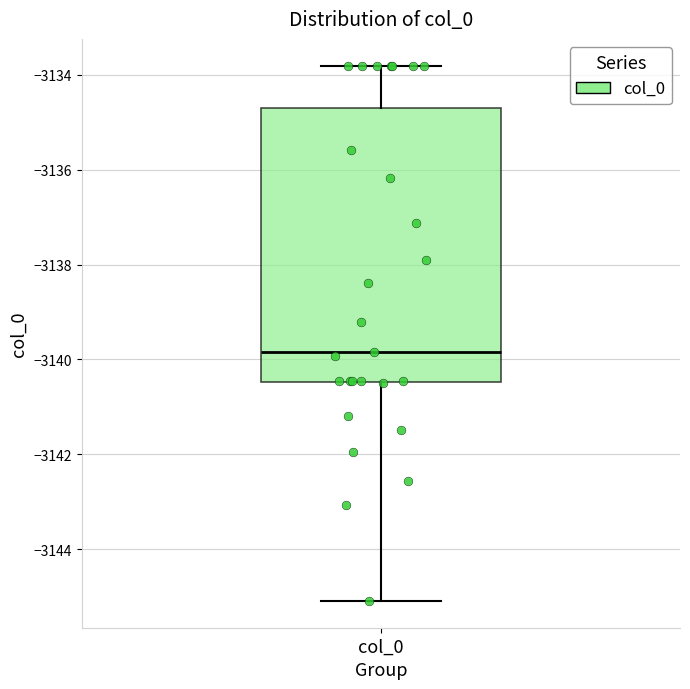

Read this box plot against the y-axis: the position of the median line, the range covered by the box, and the ends of both whiskers. The values are not printed on the chart, so give them approximately, as read against the axis.

median -3139.8, box -3140.4 to -3134.6, whiskers -3145.0 to -3133.8